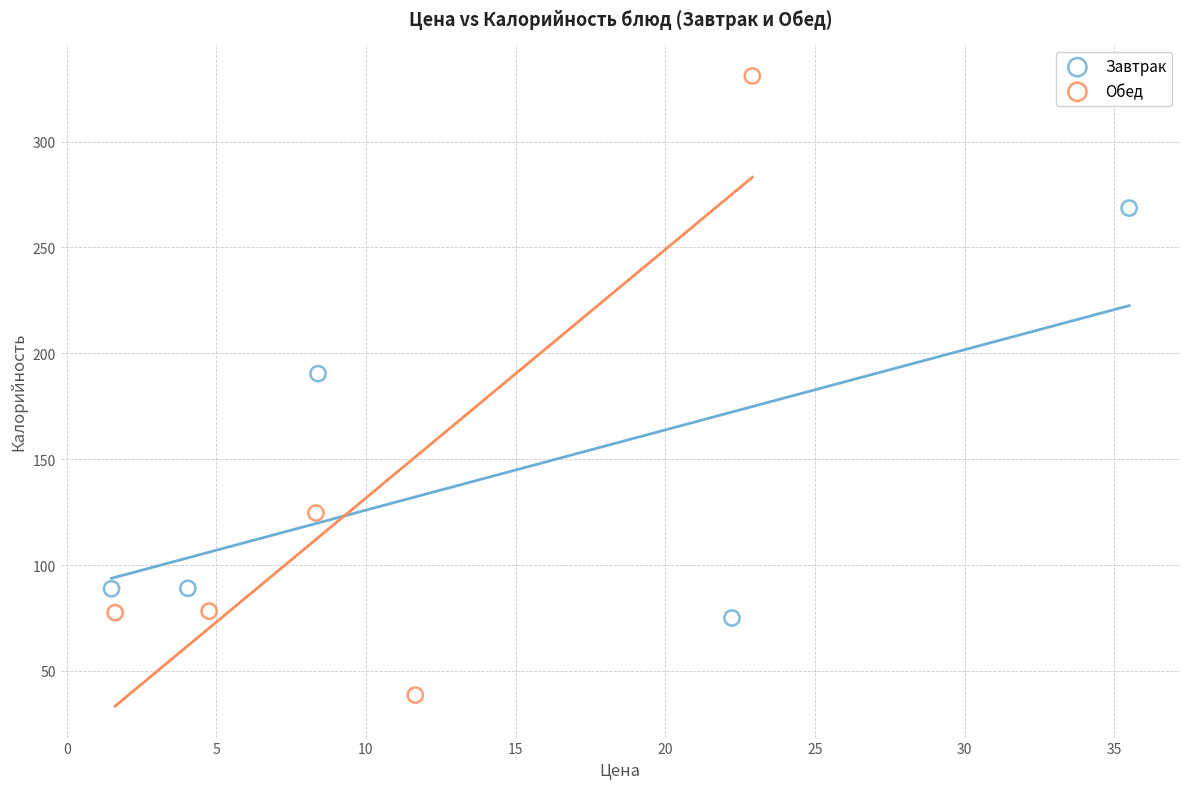

Which series reaches the minimum Y coordinate?

Обед